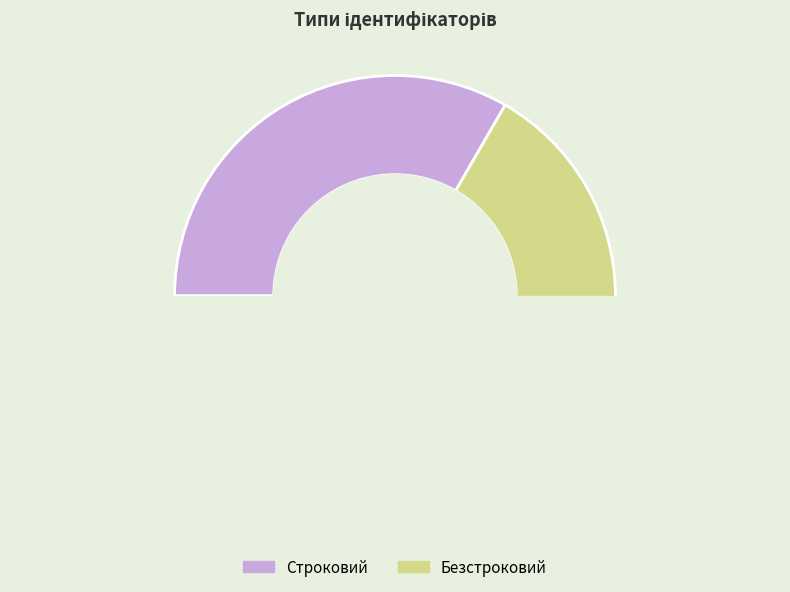

How many segments does this pie chart have?

2